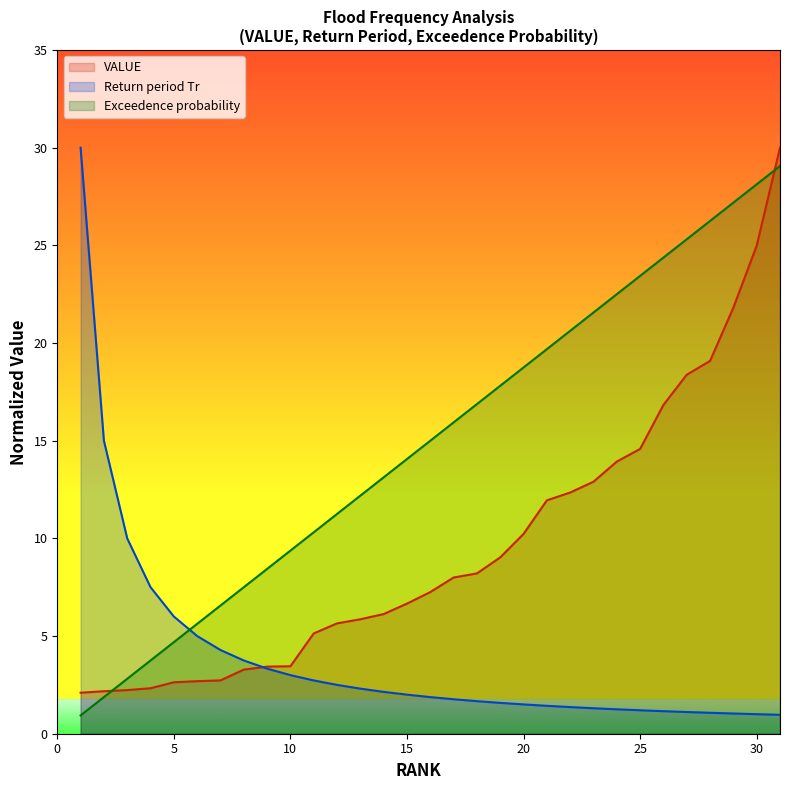

How many times do Return period Tr and Exceedence probability cross each other?

1